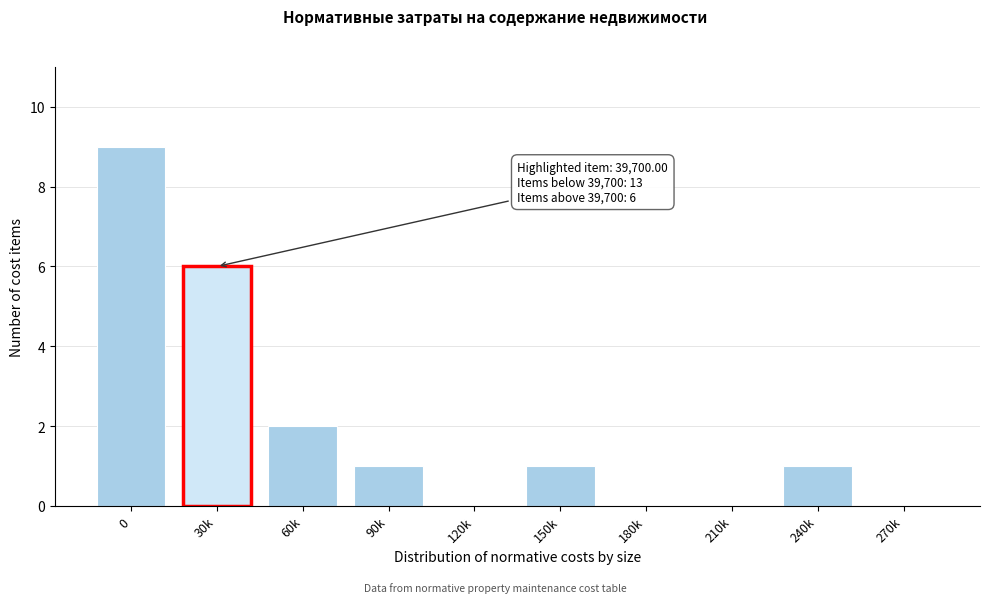

Reading left to right, what are all the values shown in this chart?

0=9	30k=6	60k=2	90k=1	120k=0	150k=1	180k=0	210k=0	240k=1	270k=0